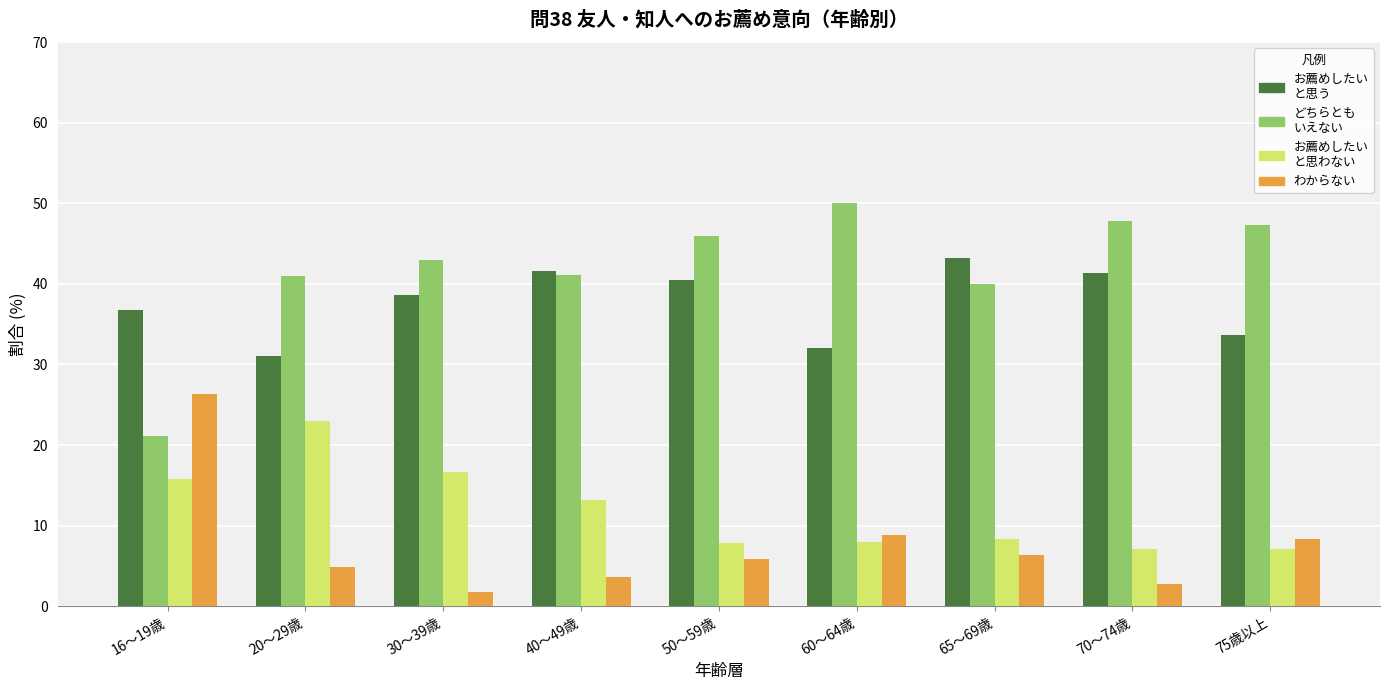

What is the total value across all series at 75歳以上?

96.4